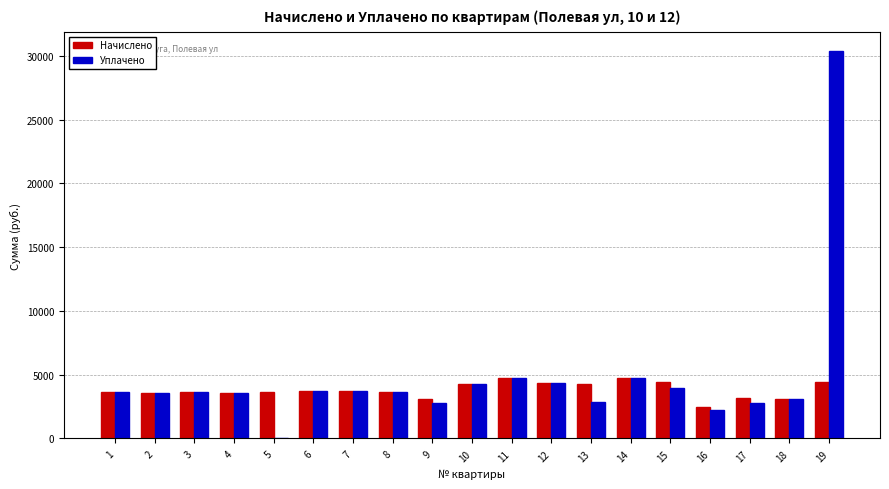

What is the approximate value of Уплачено at 2?

3598.9